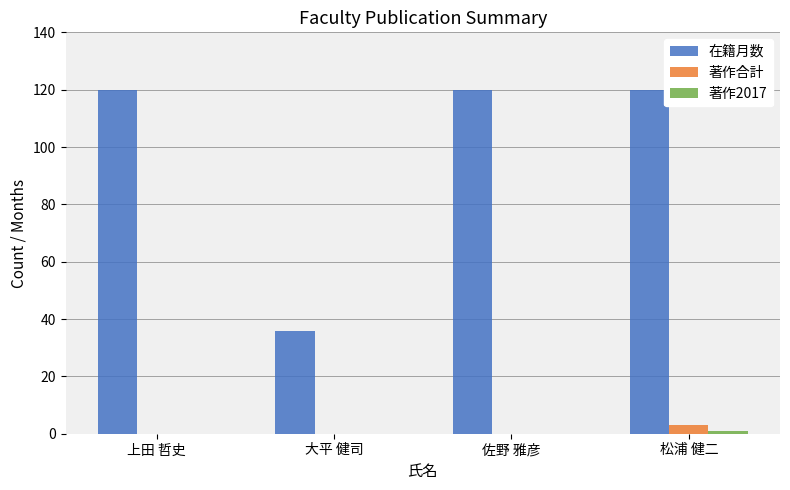

Read the 在籍月数 value at 大平 健司, to the nearest 10.

40